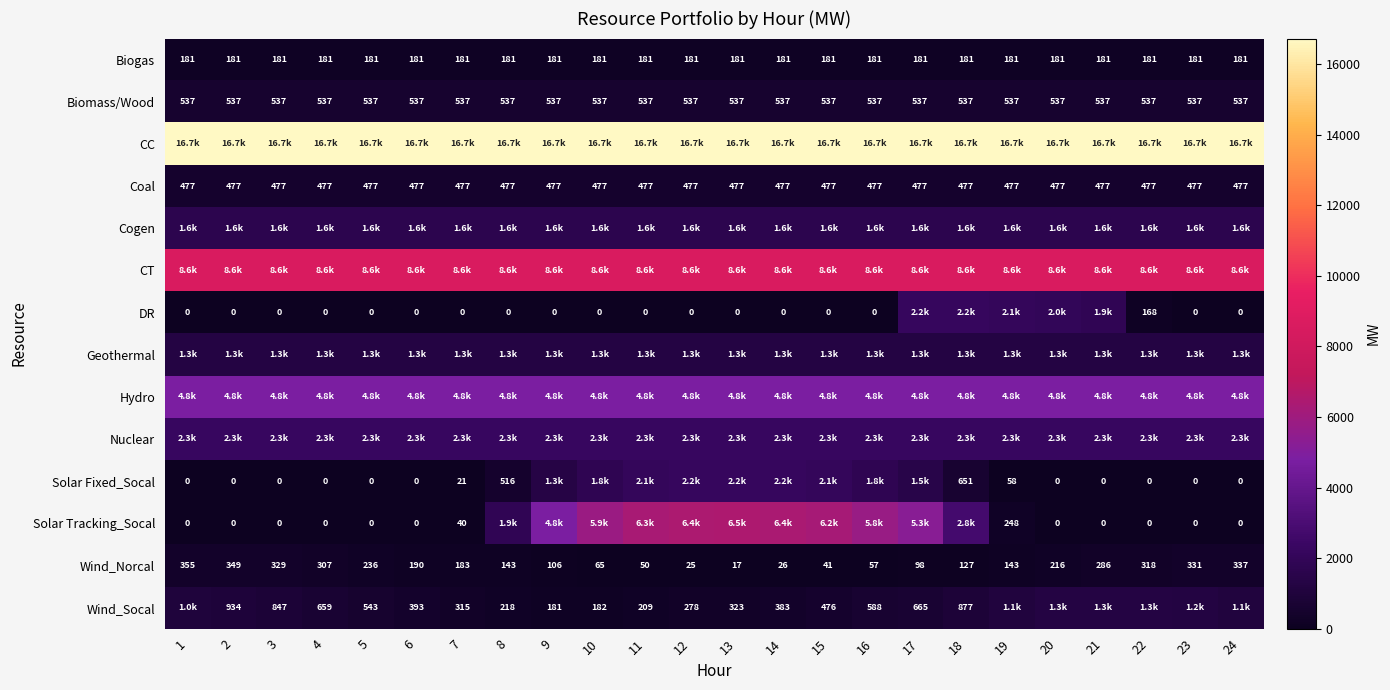

What is the sum of all Coal values?

11448